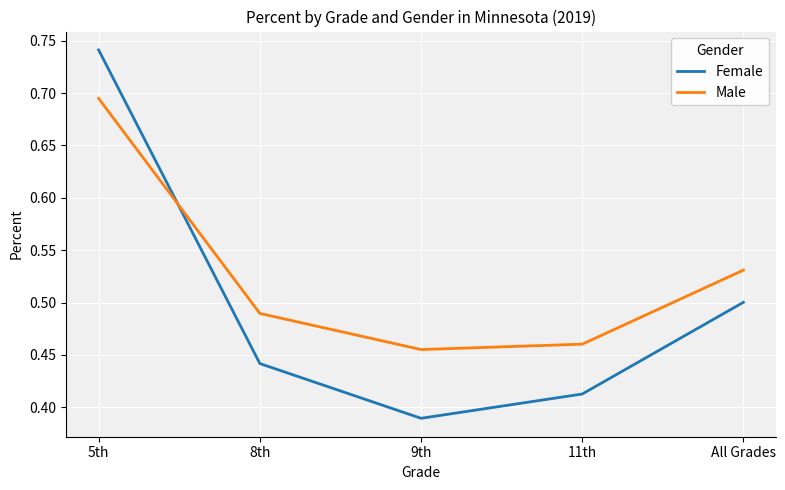

At which label does Female reach its peak?

5th